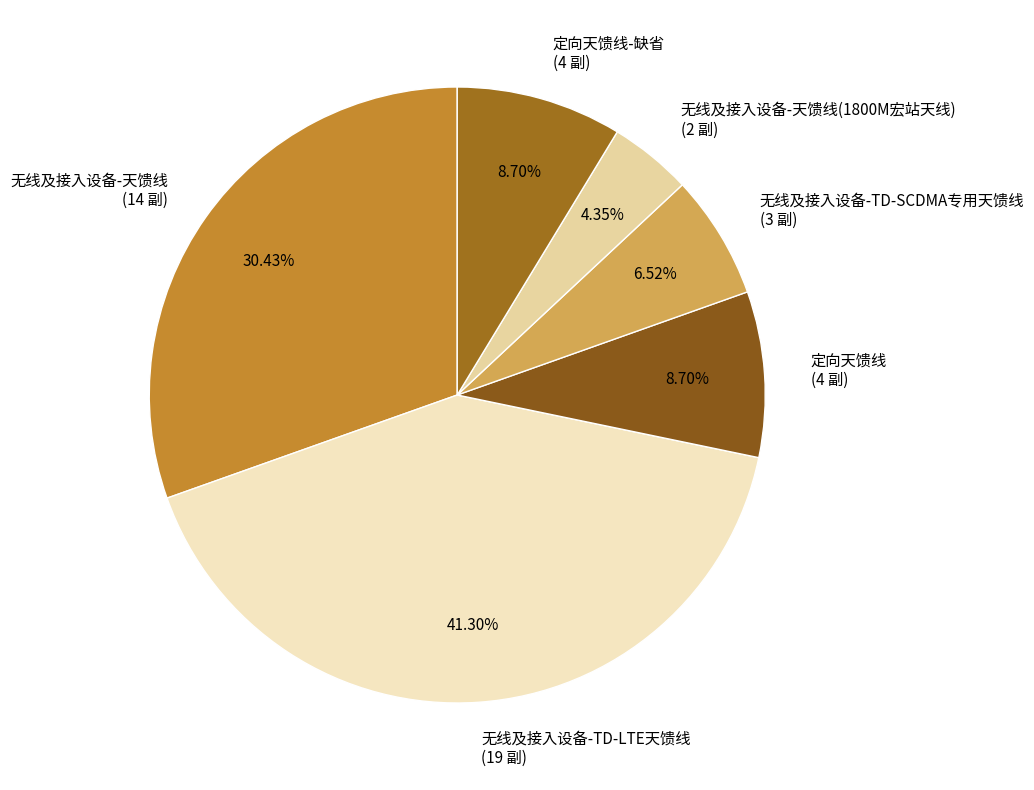

What is the smallest slice in the pie chart?

无线及接入设备-天馈线(1800M宏站天线) (2 副)